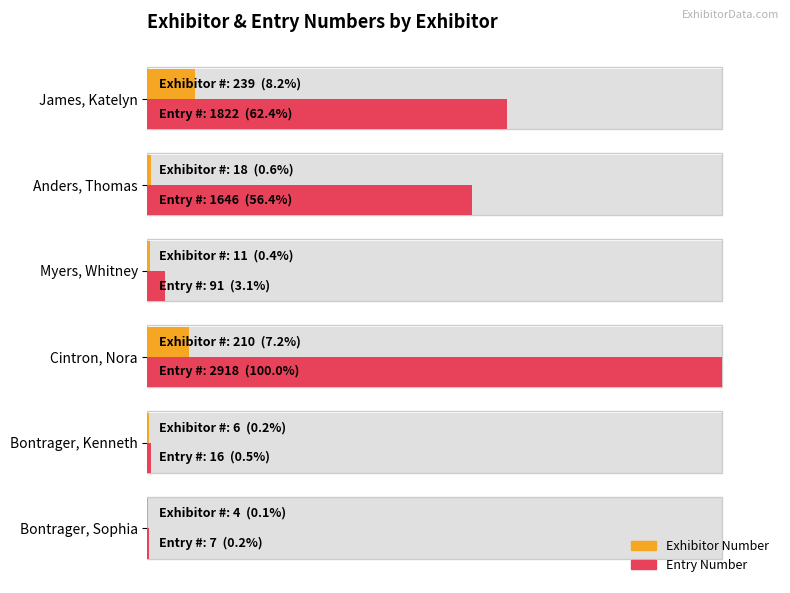

Count the number of data series in this chart.

2